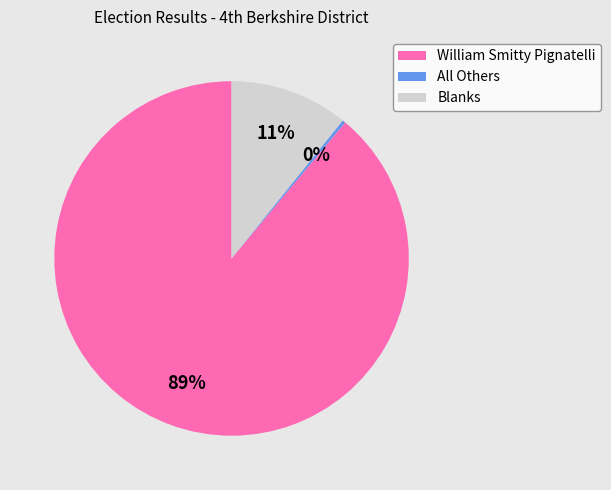

Which has a higher value, Blanks or All Others?

Blanks